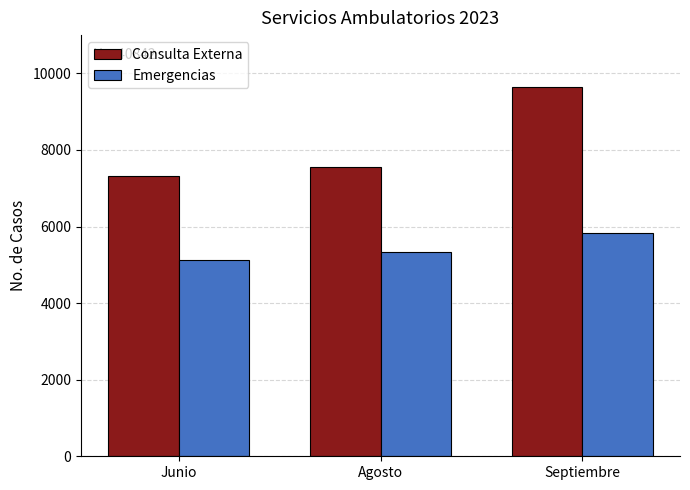

At Septiembre, list the series in order from largest to smallest.

Consulta Externa, Emergencias